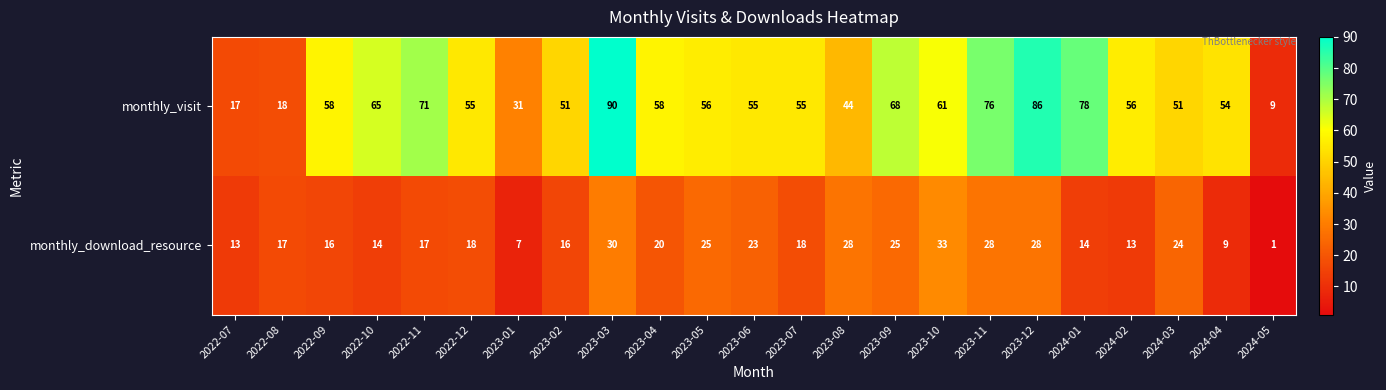

List the series in order of their peak value, highest first.

monthly_visit, monthly_download_resource